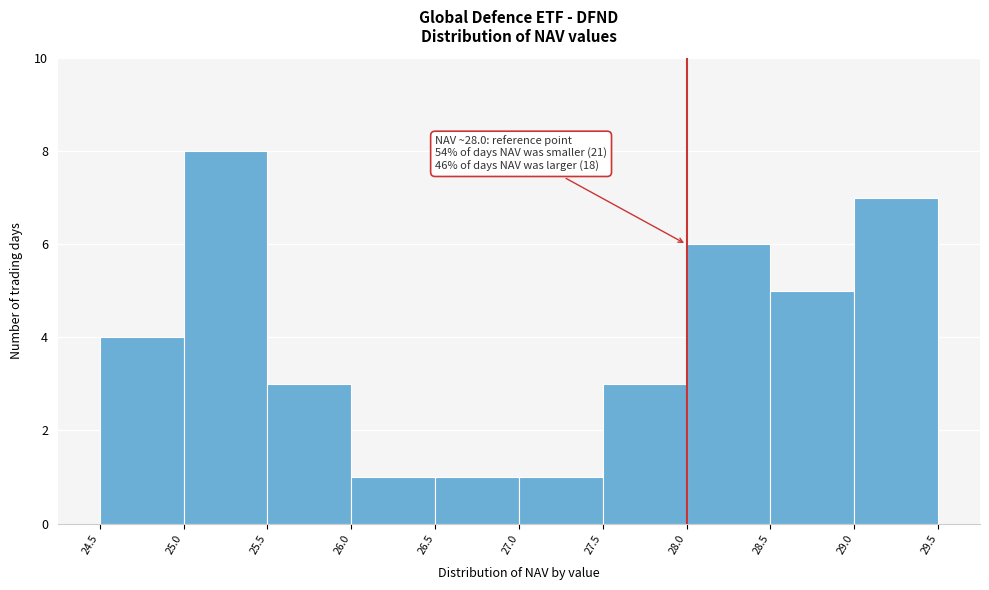

Which range on the x-axis has the tallest bar?

25.0 to 25.5